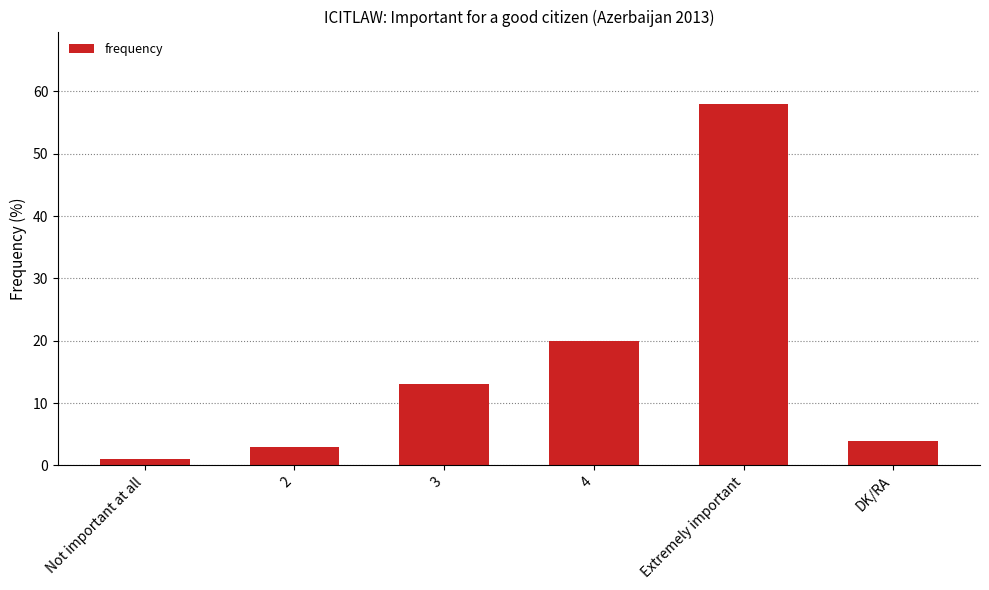

Which category has the lowest value across all series?

Not important at all